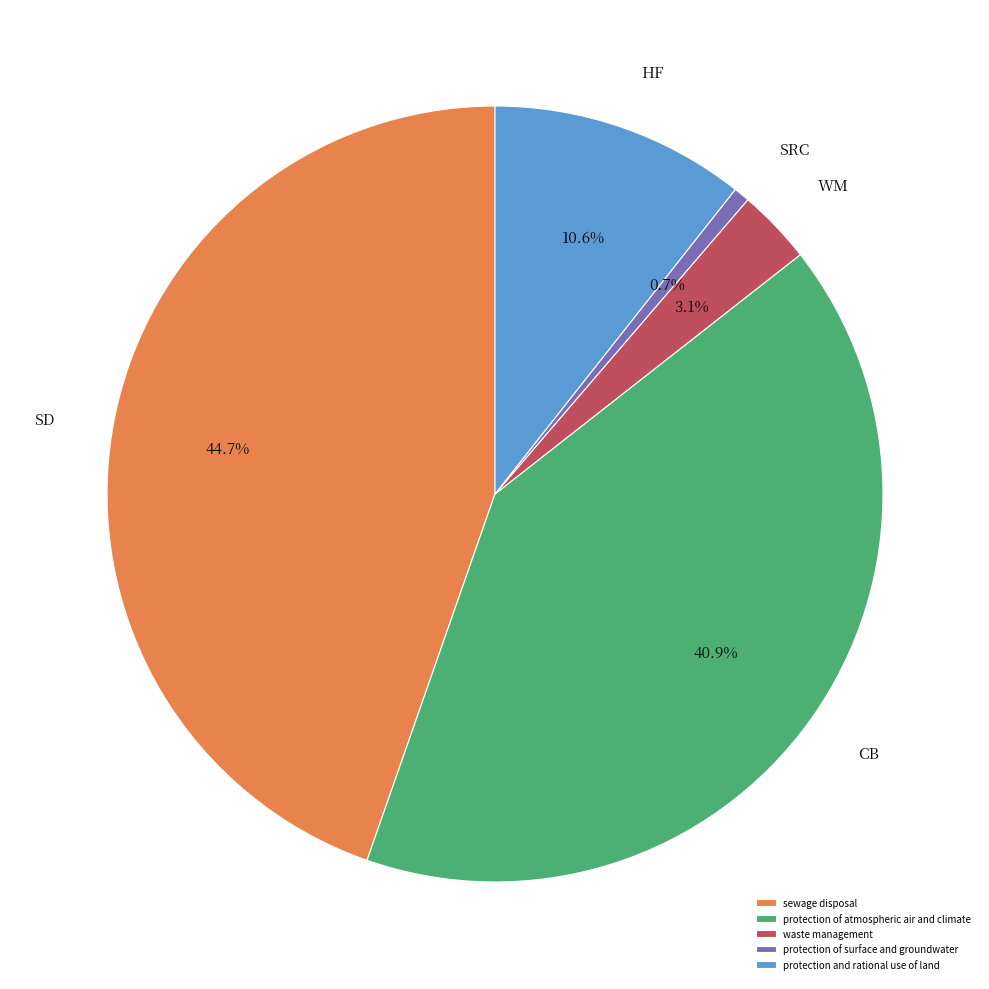

Does any single category account for the majority?

No